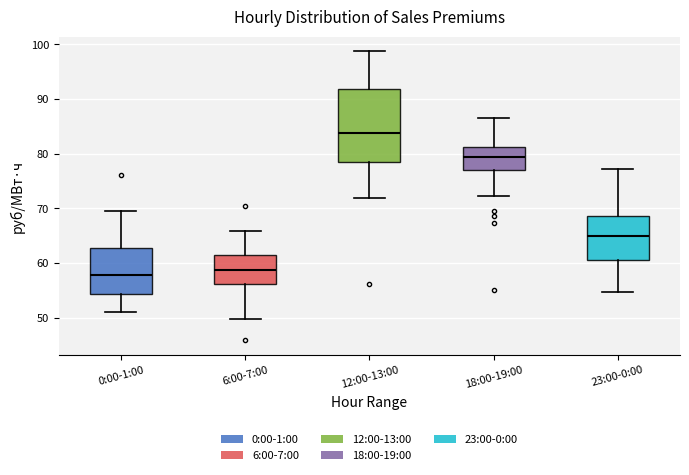

Comparing the boxes themselves (not the whiskers), which one is the tallest?

12:00-13:00